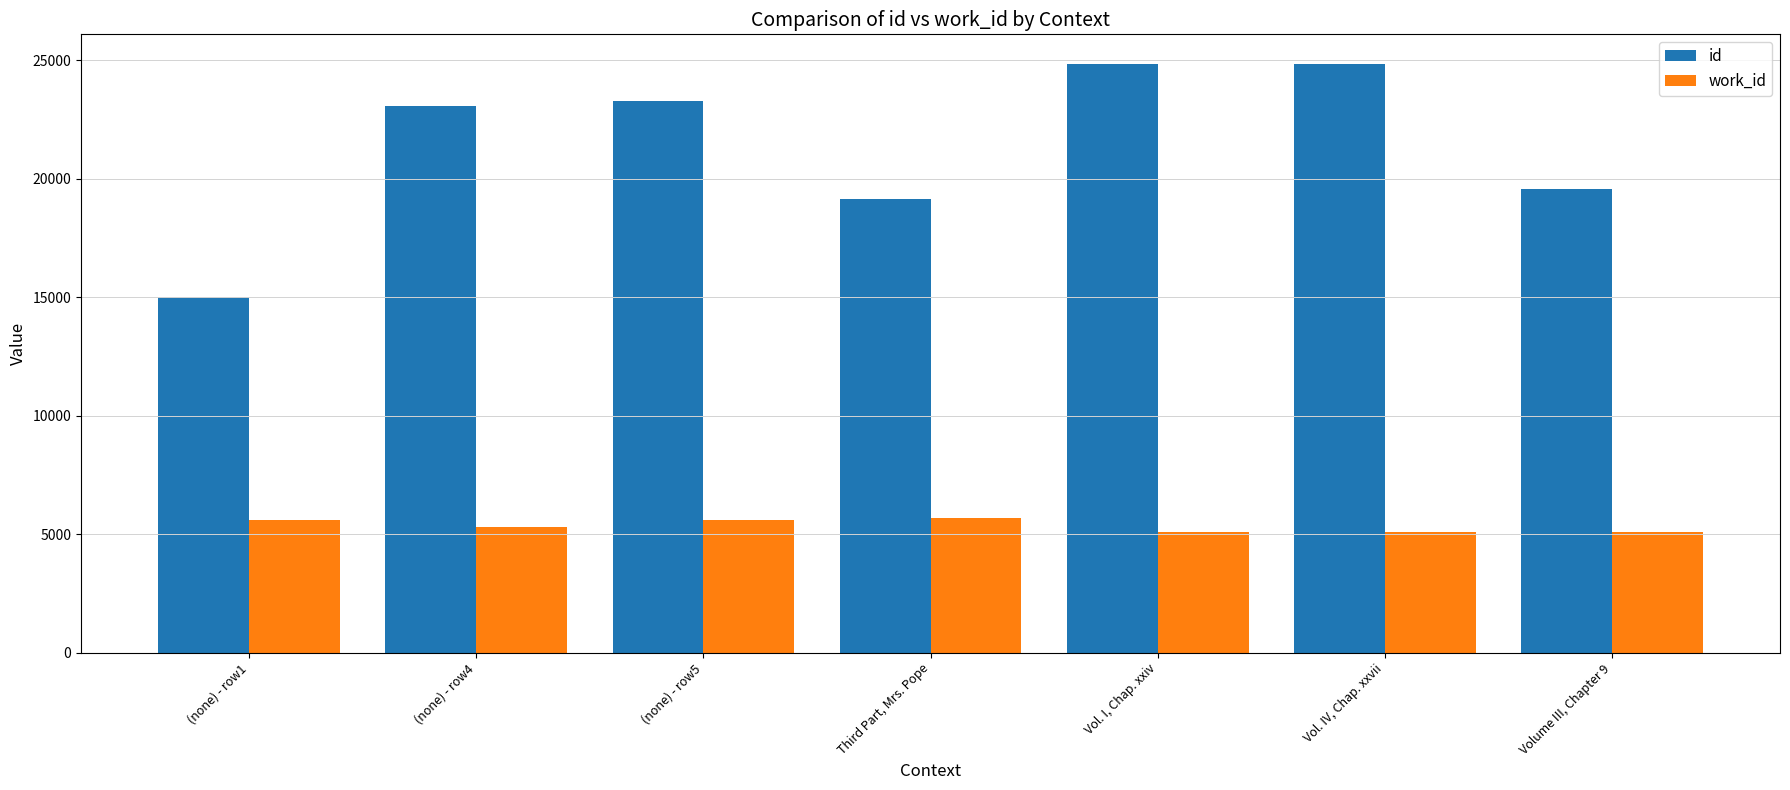

What is the highest value of the id series?

24848